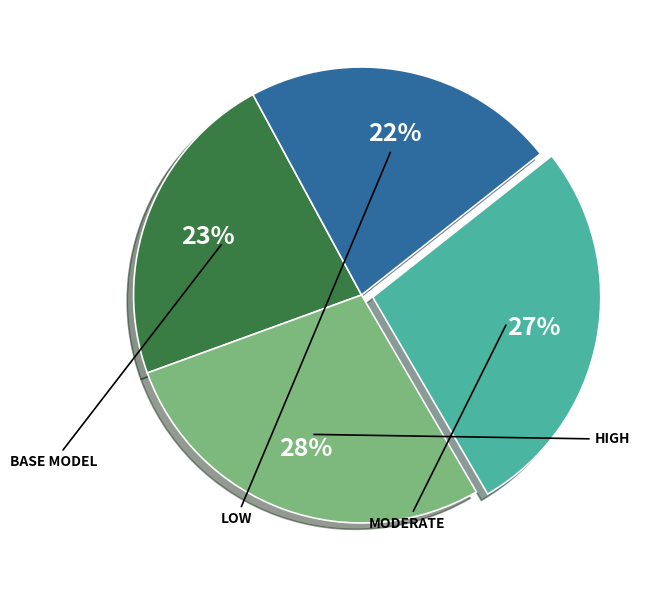

Is there a majority slice in this chart?

No